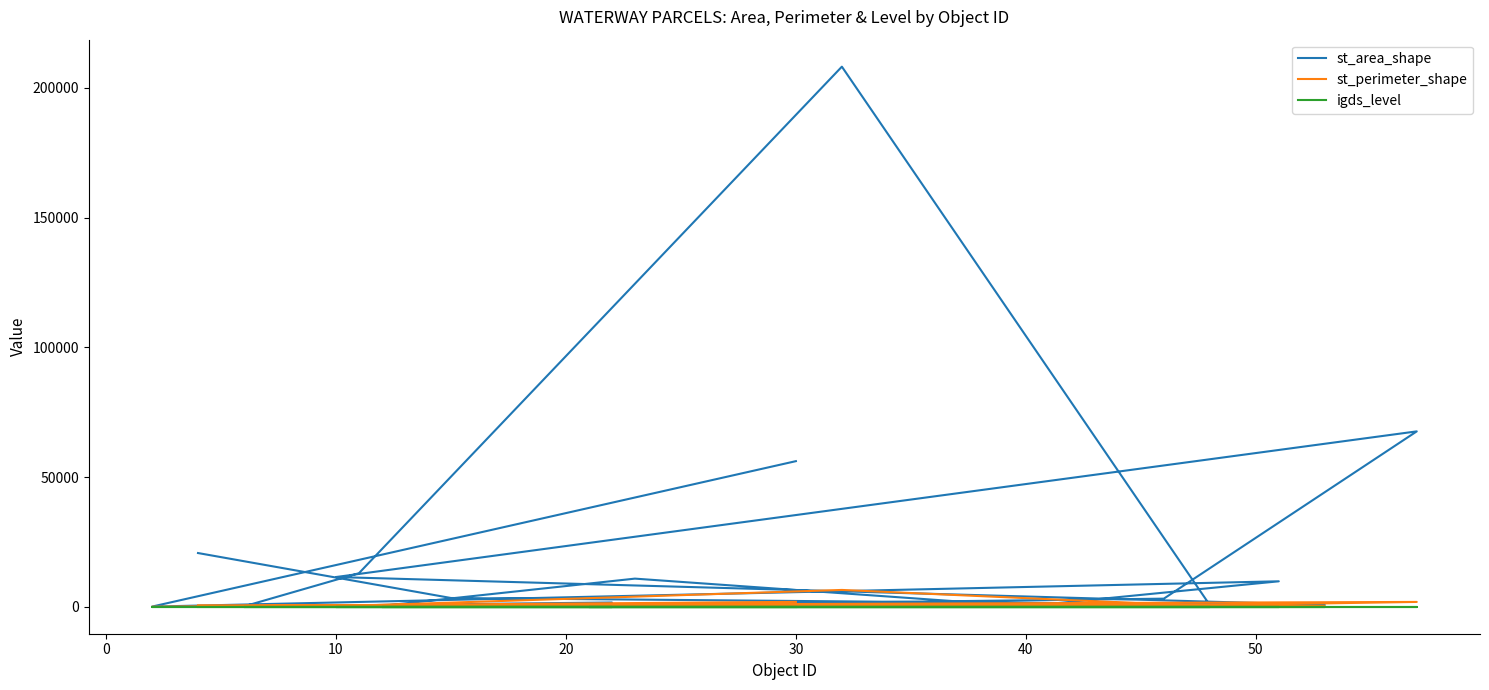

The igds_level series shows 10.9 at 40. True or false?

False